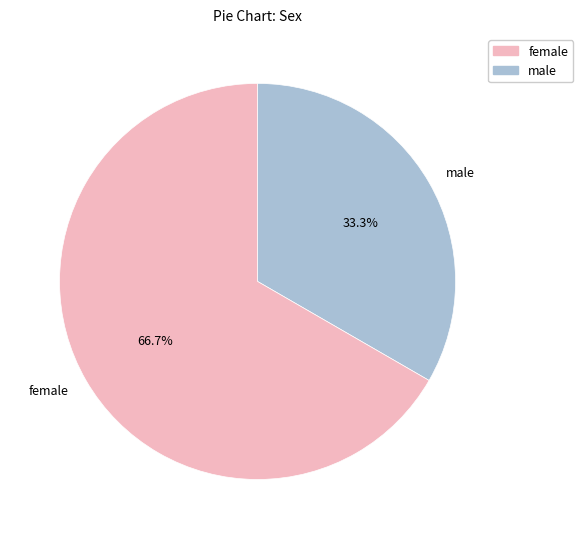

Count the number of slices in the pie.

2